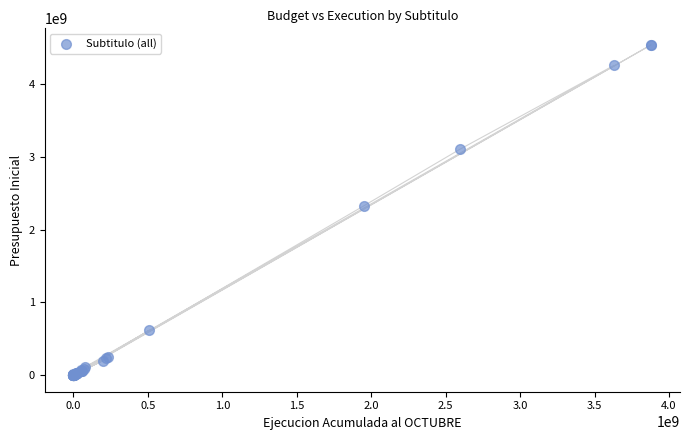

What Y value in the scatter plot is closest to 2267315512?

2325668544